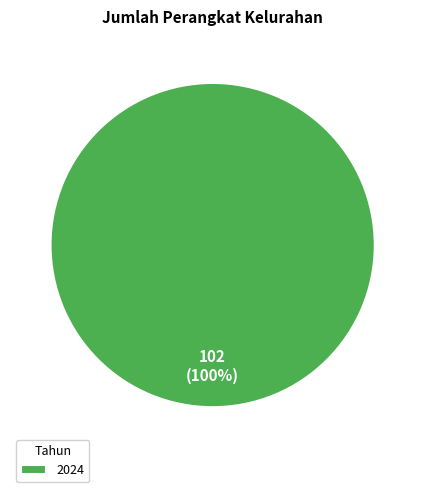

Is it true that 2024 is 92% of the pie?

False